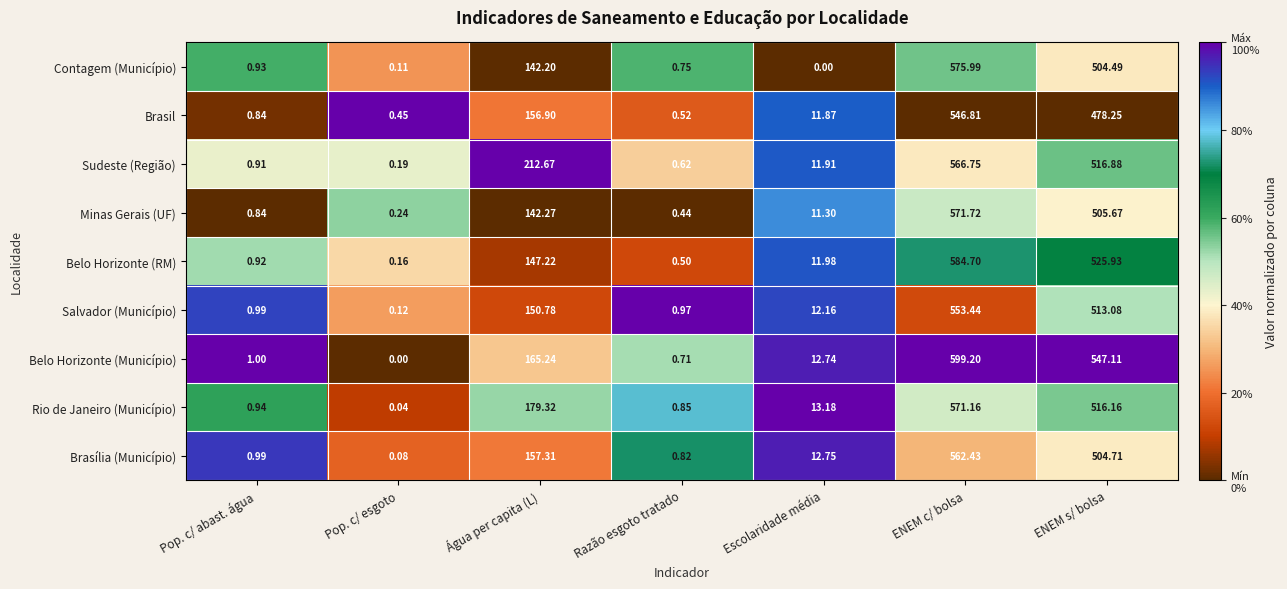

Which series has the largest range (max minus min)?

Belo Horizonte (Município)